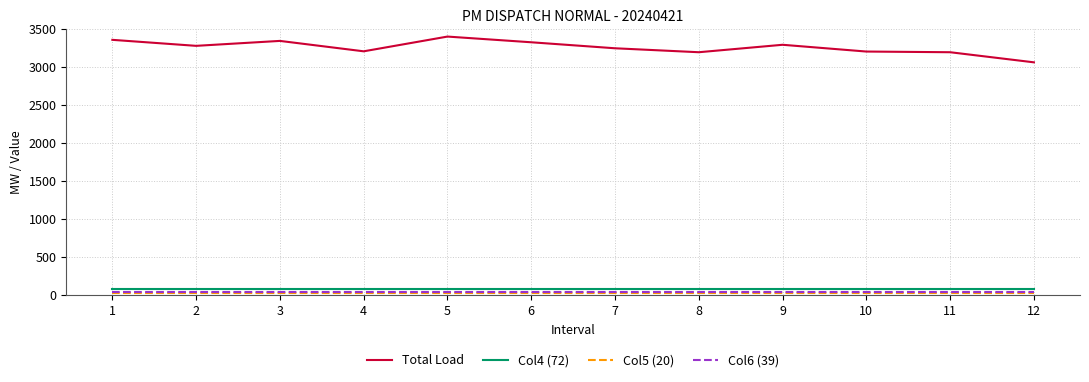

What is the maximum value shown in the chart?

3399